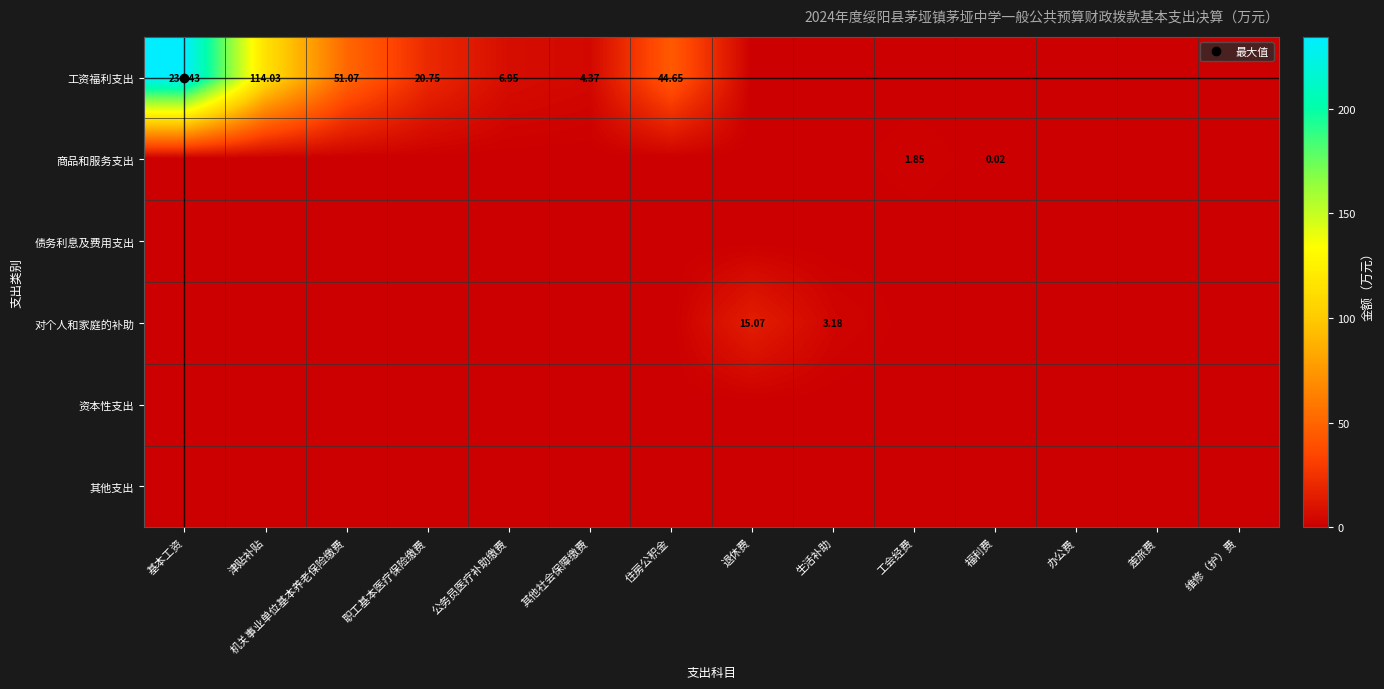

True or false: 工资福利支出 has a value of 4.4 at 其他社会保障缴费.

True